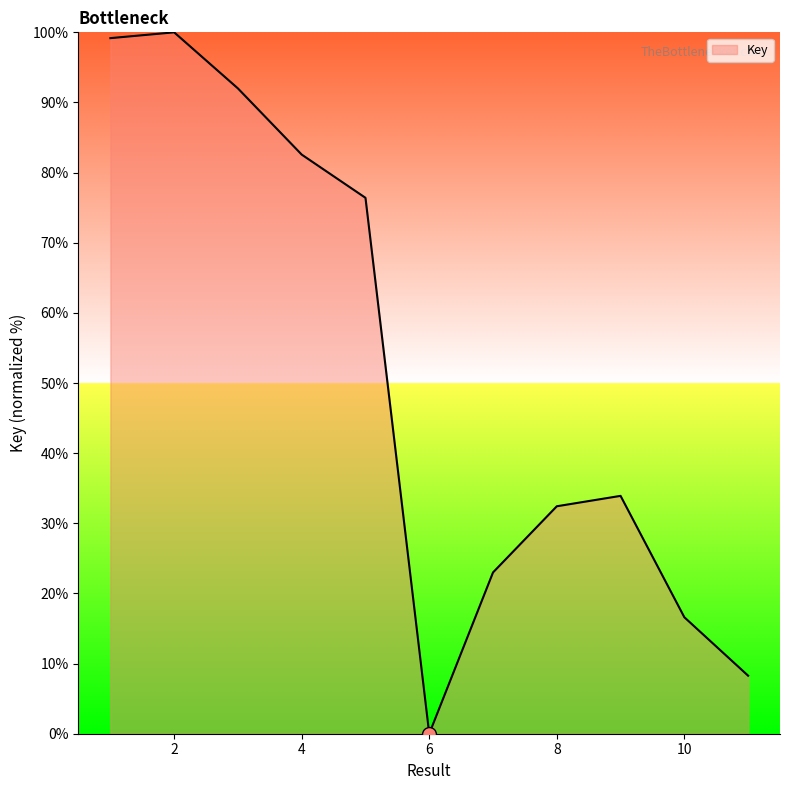

What is the maximum value shown in the chart?

100.0